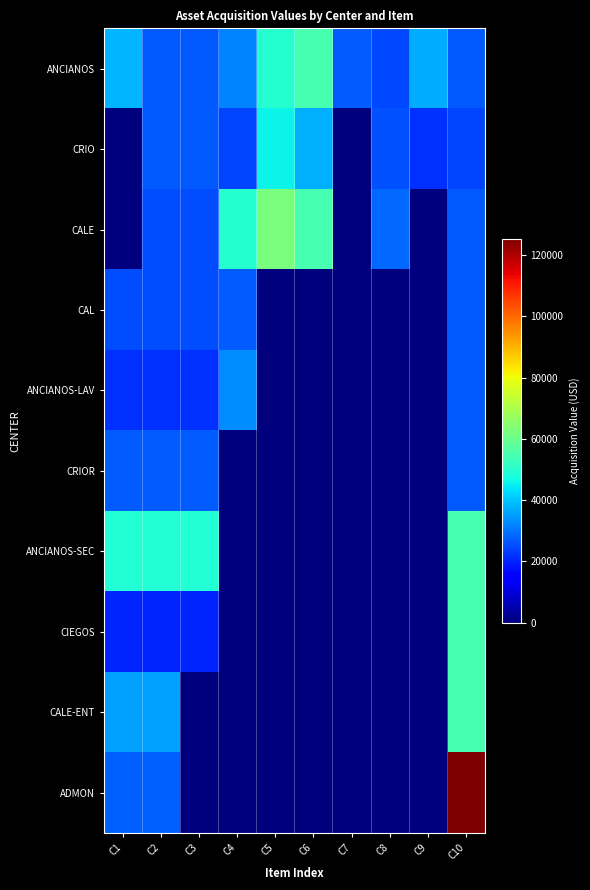

What is the spread (max minus min) of values at C10?

100951.0